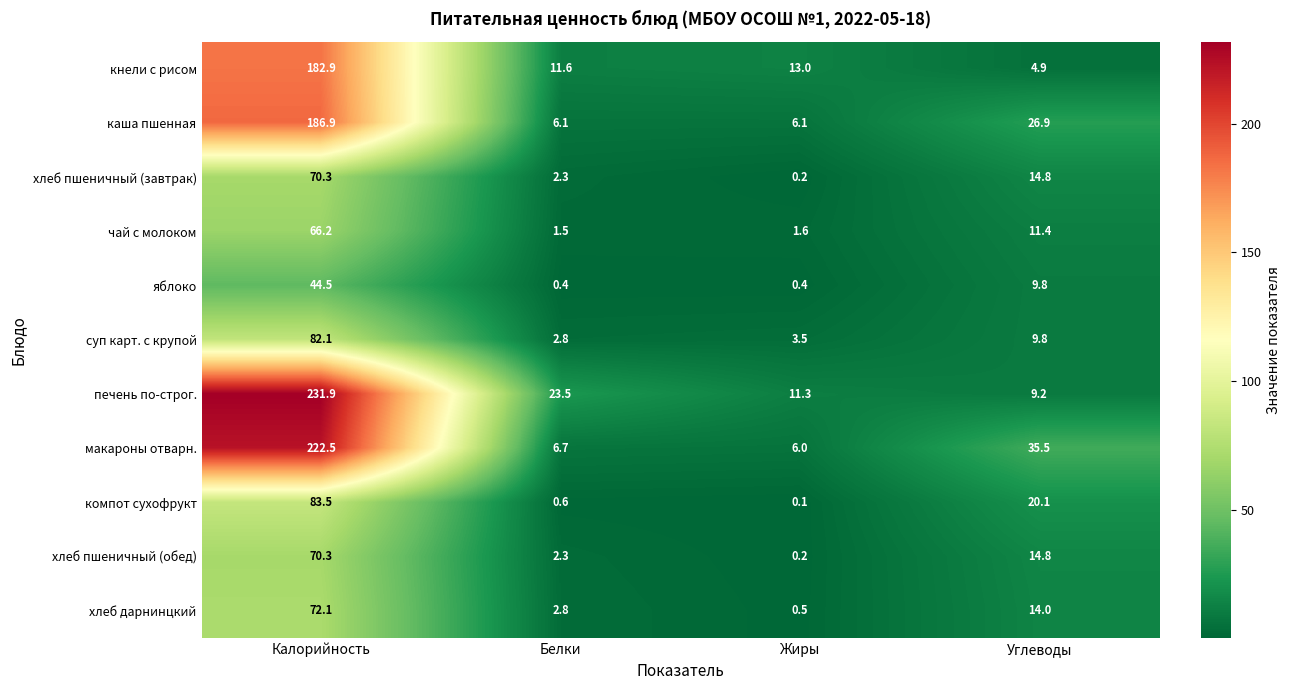

Which series has the largest total across all categories?

печень по-строг.